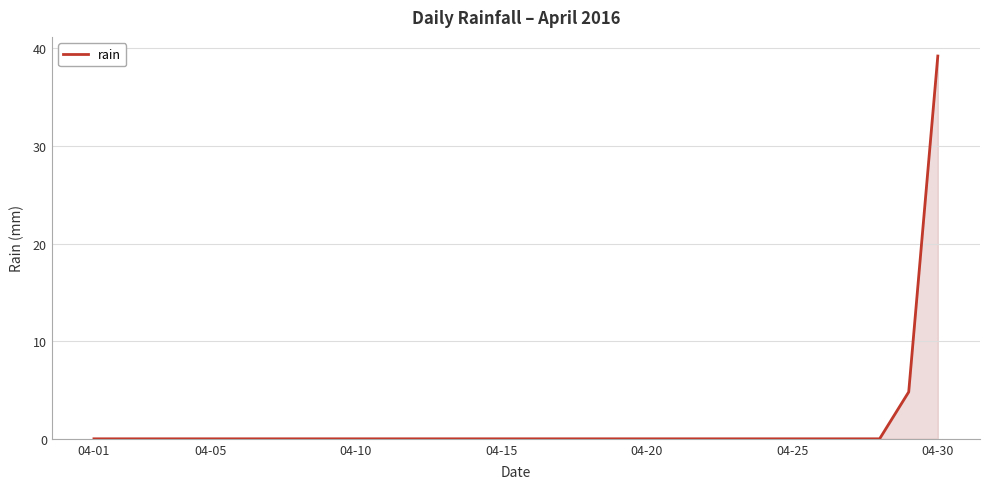

What is the greatest value displayed?

39.2